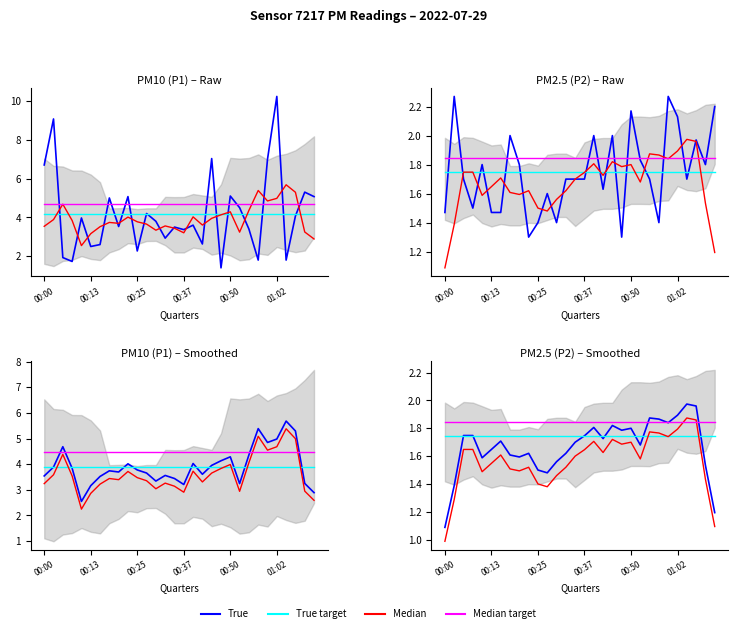

How many series are shown in this chart?

4